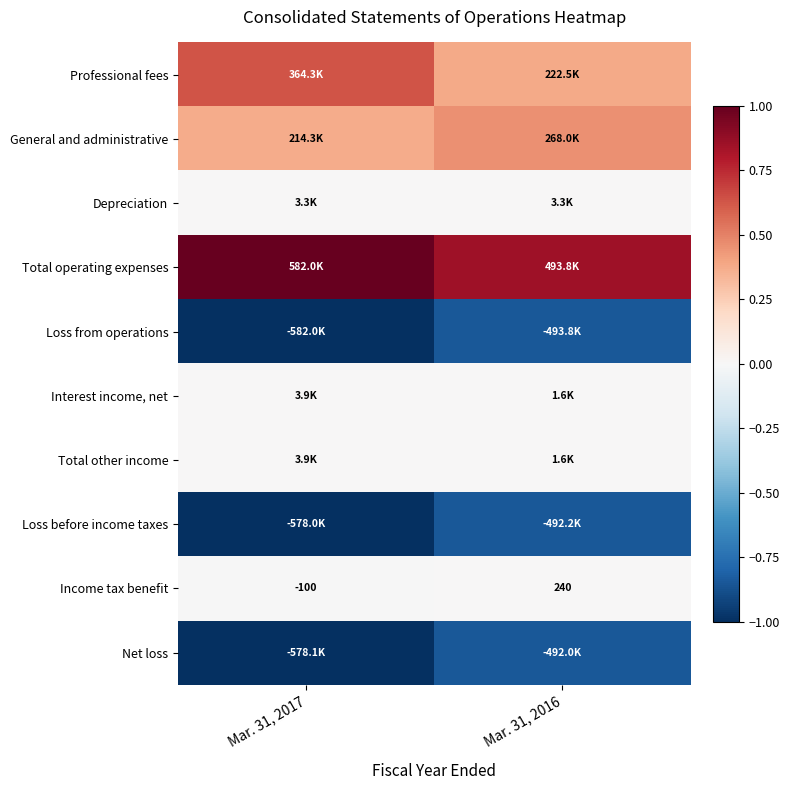

The Loss before income taxes series shows -1.2 at Mar. 31, 2016. True or false?

False